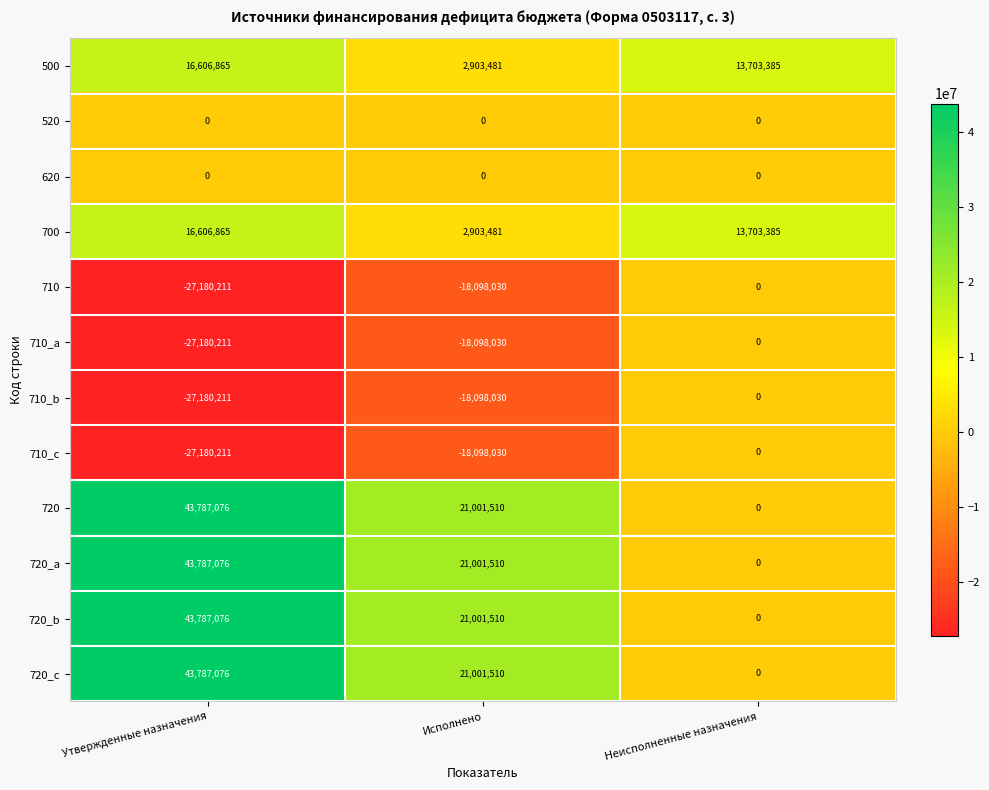

What is the difference between the maximum and minimum values in the 700 series?

13703384